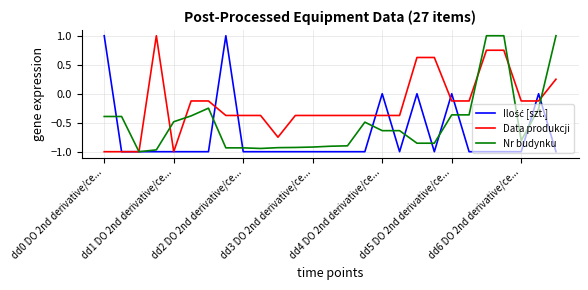

Which series has the largest total across all categories?

Data produkcji